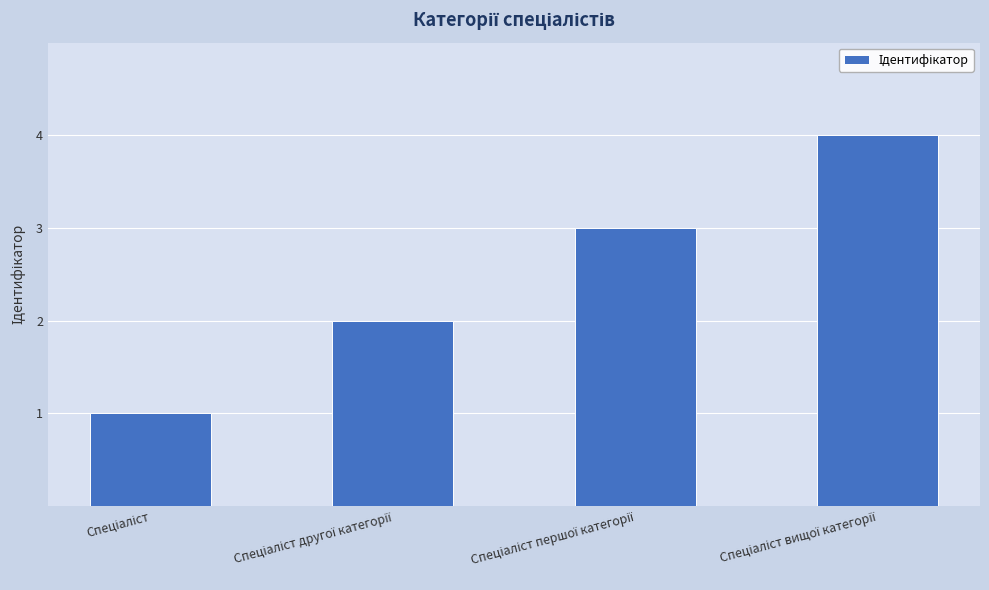

What is the sum of all values?

10